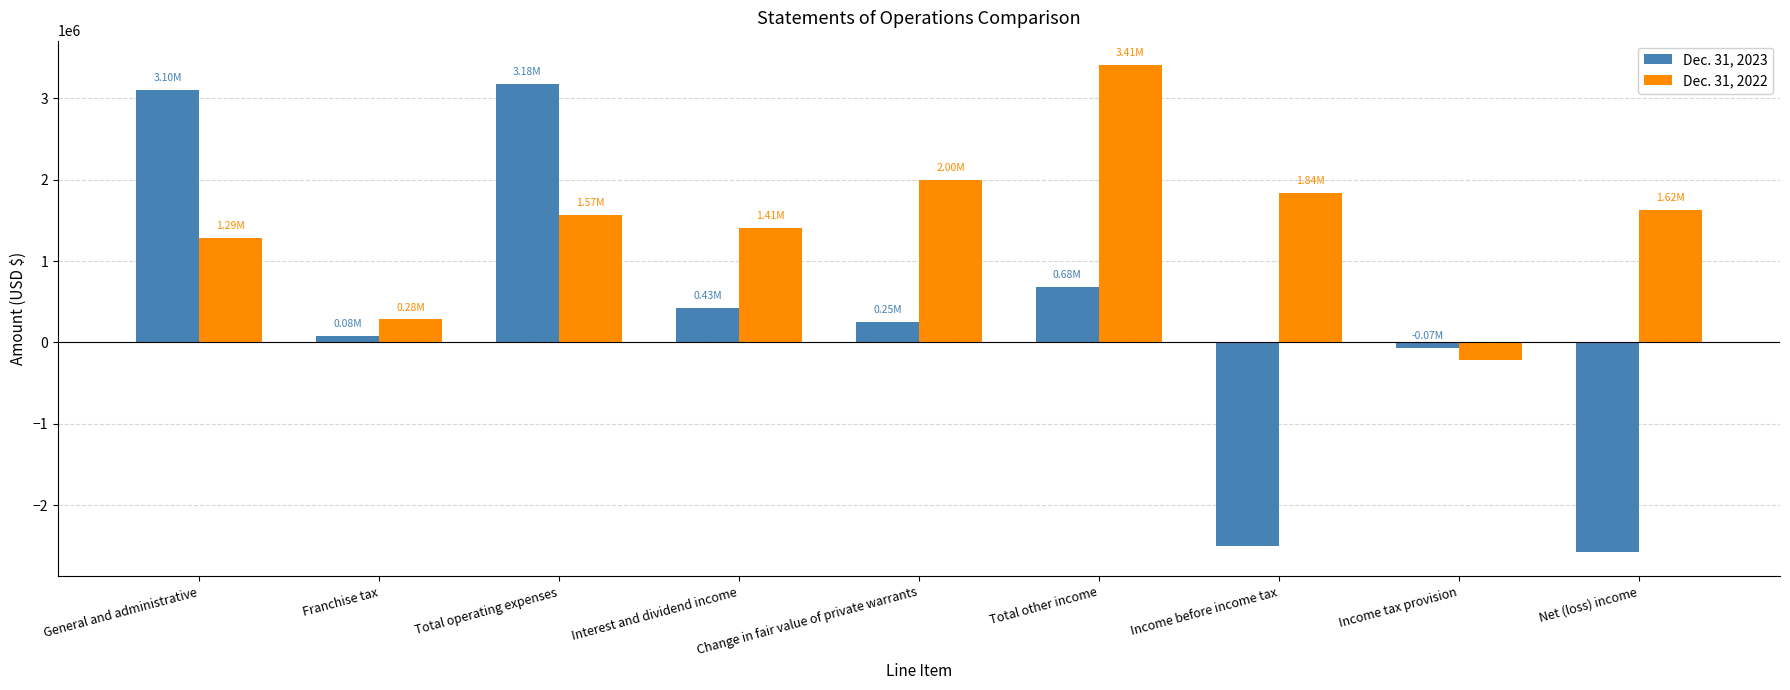

Reading right to left, transcribe all the data shown in this chart.

Dec. 31, 2023: Net (loss) income=-2574642	Income tax provision=-72980	Income before income tax=-2501662	Total other income=678078	Change in fair value of private warrants=248953	Interest and dividend income=429125	Total operating expenses=3179740	Franchise tax=81600	General and administrative=3098140
Dec. 31, 2022: Net (loss) income=1623367	Income tax provision=-216203	Income before income tax=1839570	Total other income=3409188	Change in fair value of private warrants=1997334	Interest and dividend income=1411854	Total operating expenses=1569618	Franchise tax=282342	General and administrative=1287276